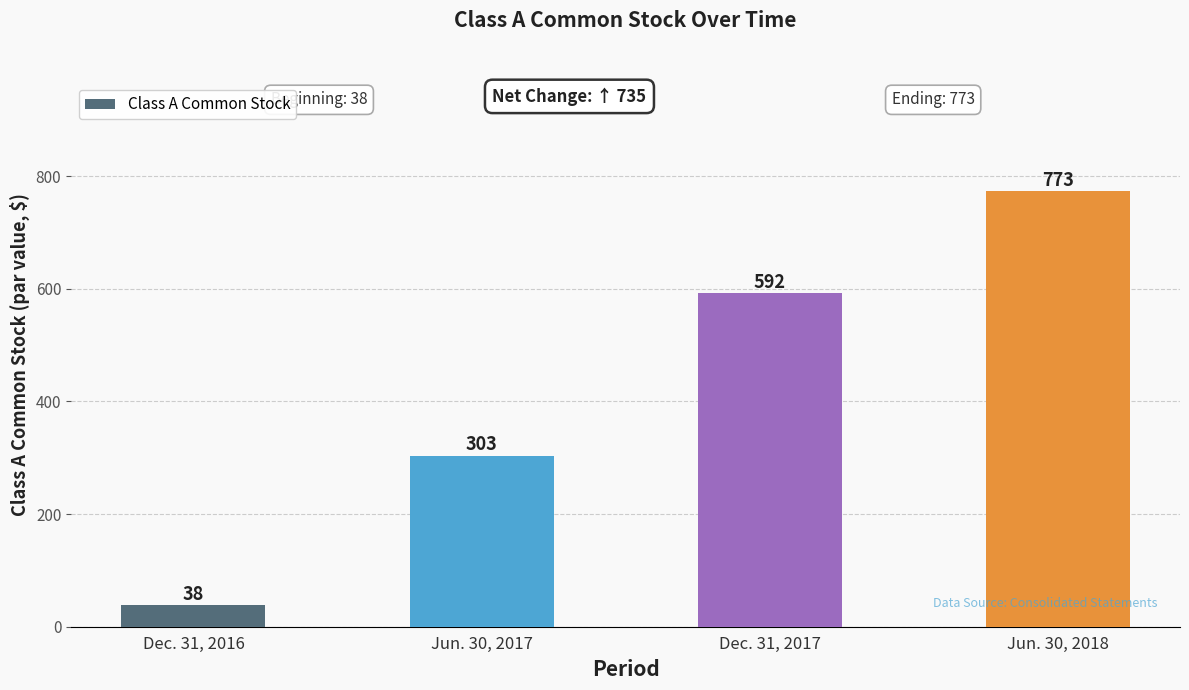

What is the minimum value shown in the chart?

38